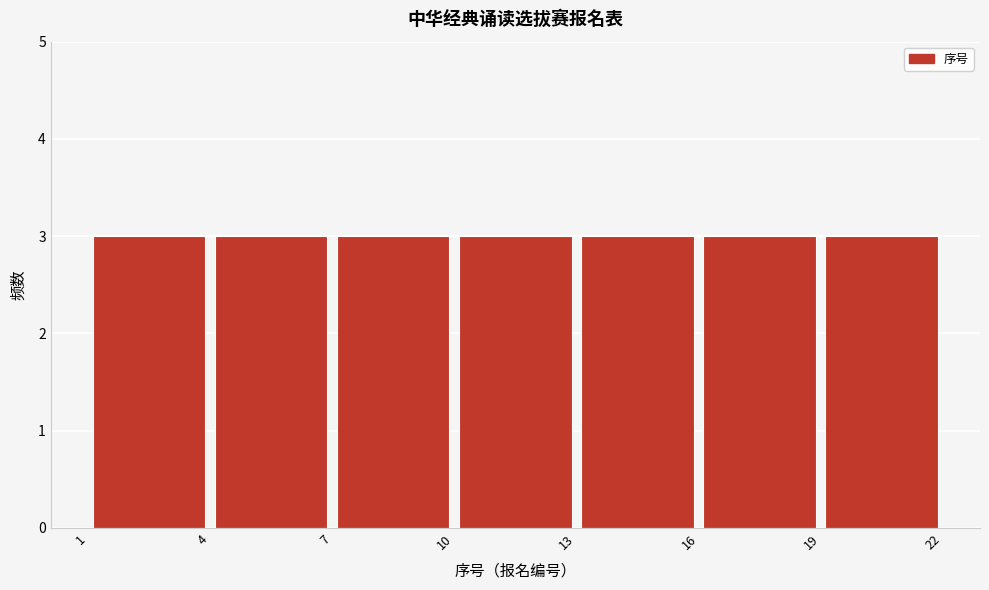

Reading left to right, transcribe this chart: for each bar, give the range it covers on the x-axis and its height. The values are not printed on the chart, so give them approximately, as read against the axis.

1 to 4: 3
4 to 7: 3
7 to 10: 3
10 to 13: 3
13 to 16: 3
16 to 19: 3
19 to 22: 3